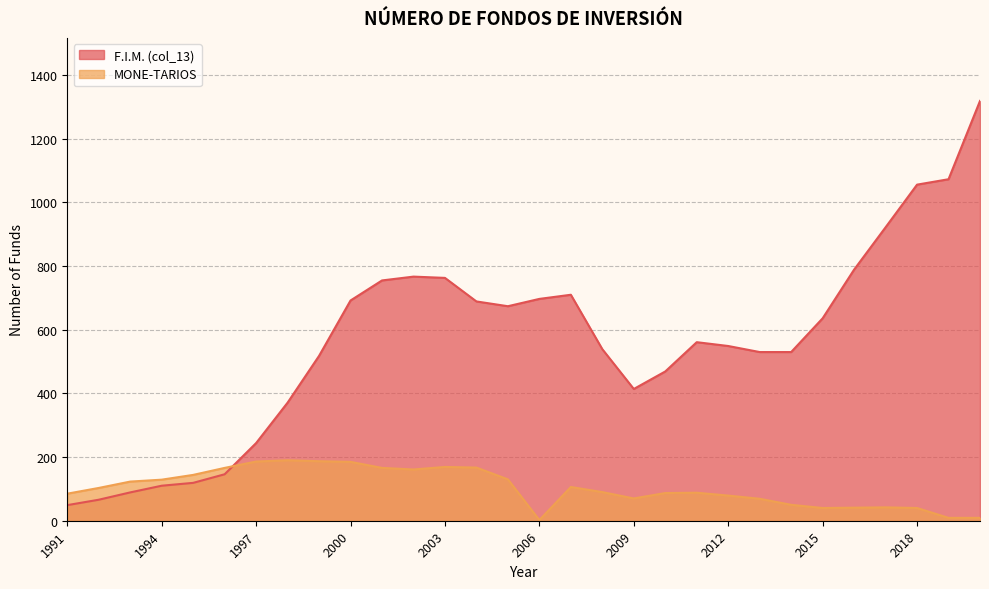

What is the highest value of the MONE-TARIOS series?

190